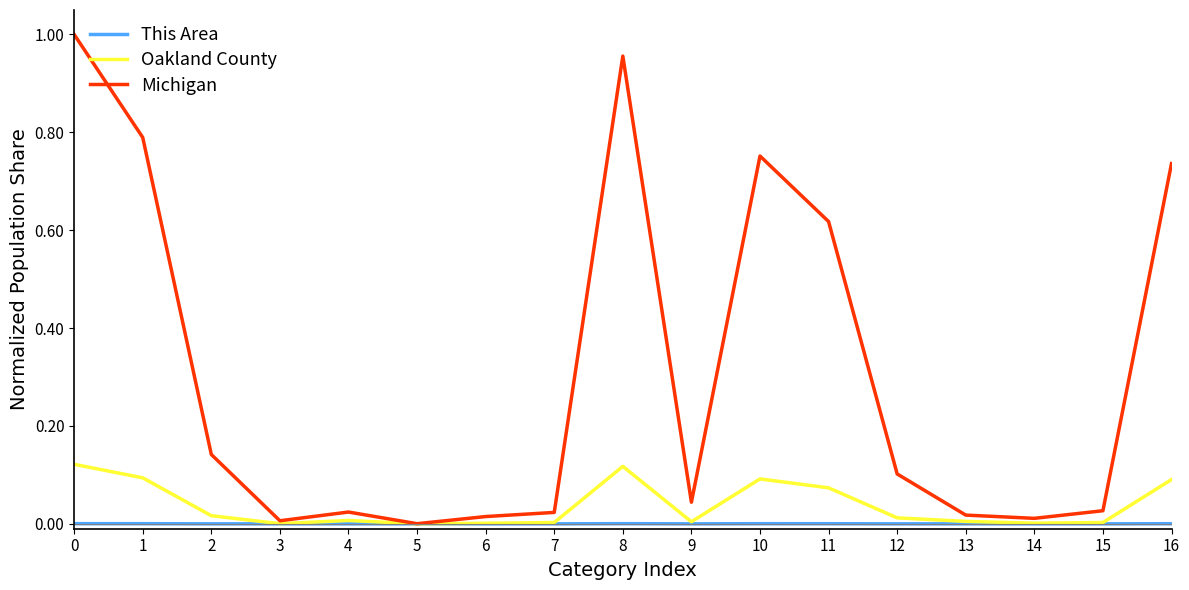

Does the chart display data point markers on the line(s)?

No